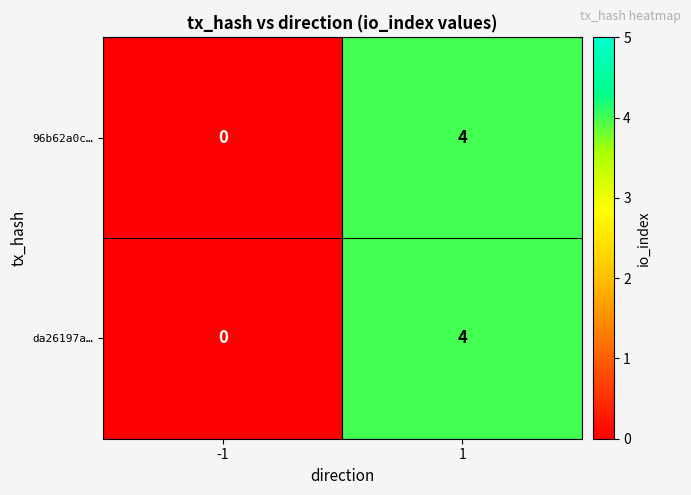

Count the number of categories in the chart.

2